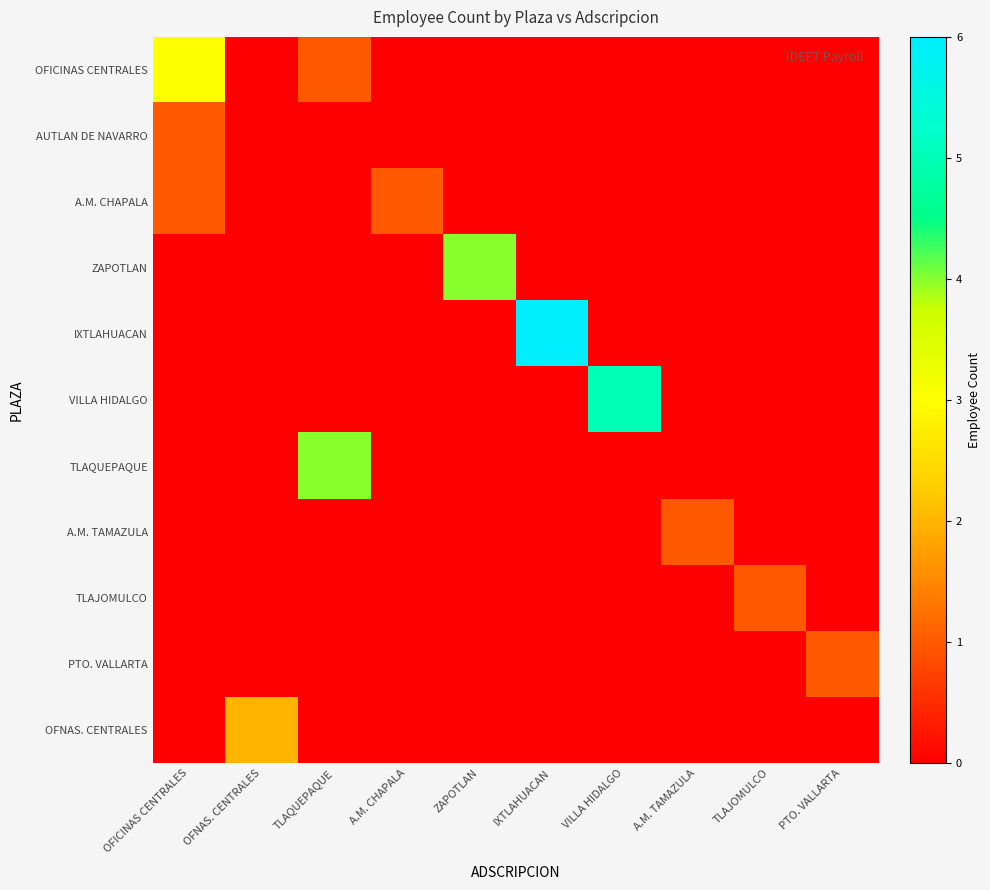

What is the maximum value shown in the chart?

6